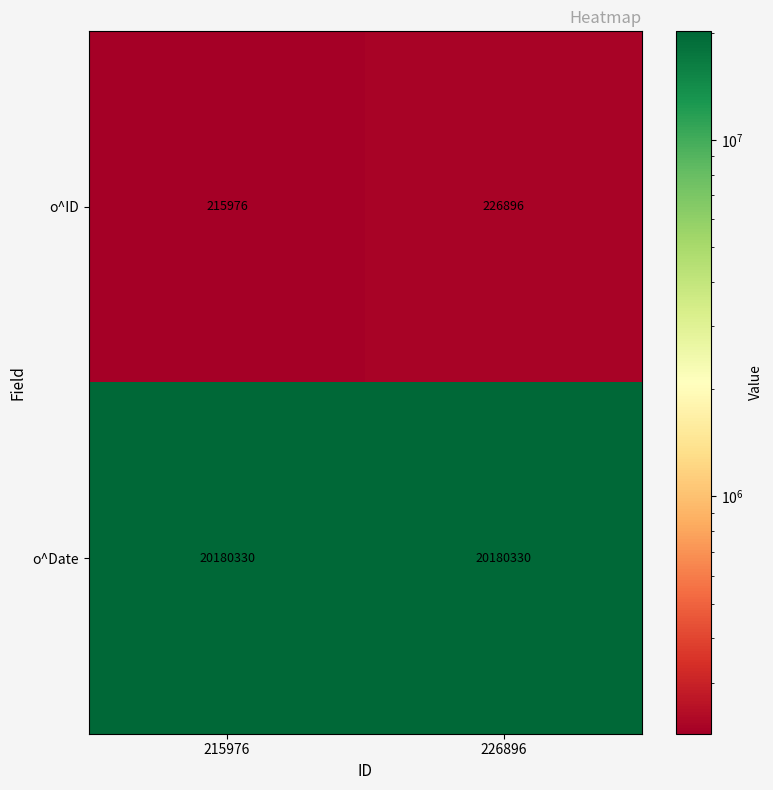

What is the approximate value of o^ID at 215976?

215976